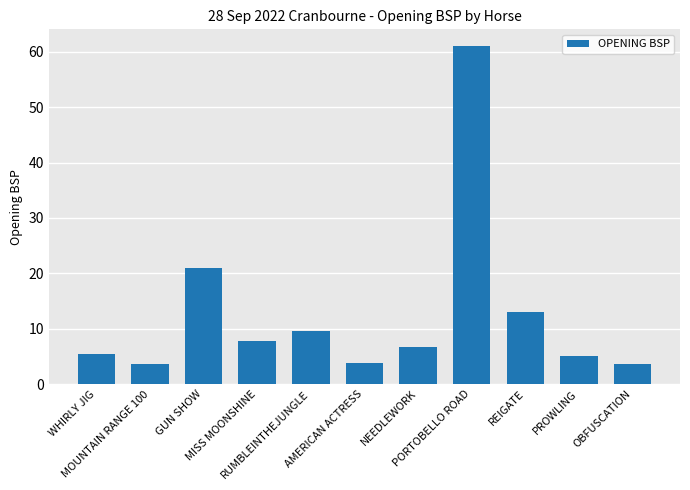

What is the difference between the maximum and second lowest values?

57.3